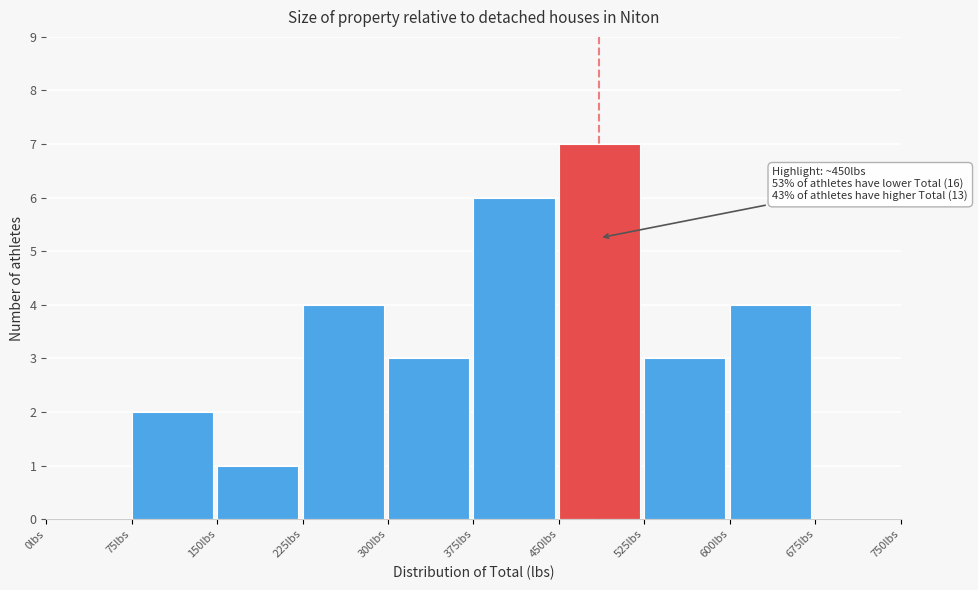

Which range on the x-axis has the tallest bar?

450 to 525